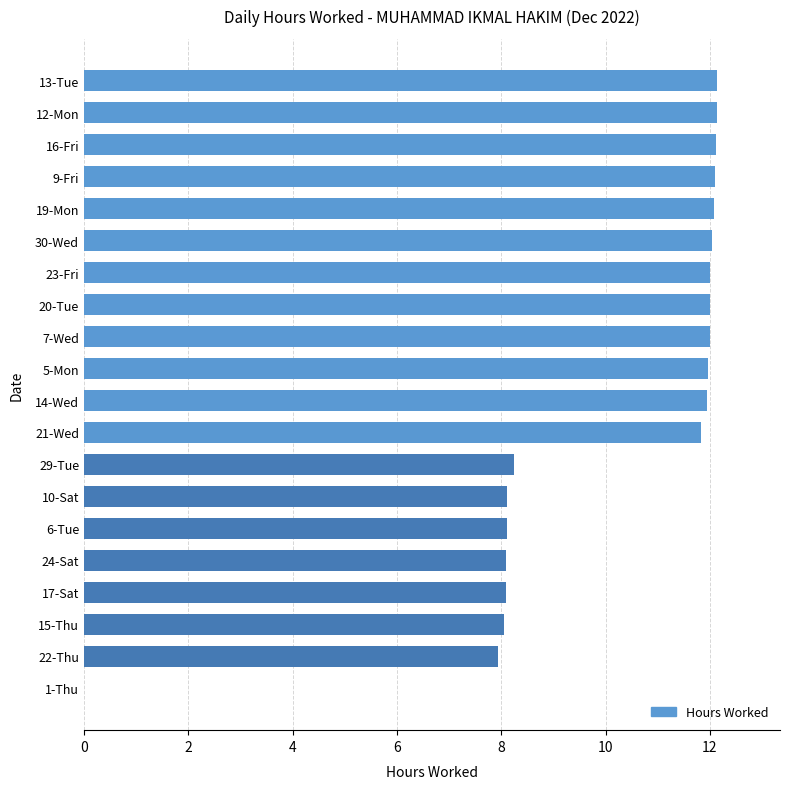

What is the change in value from 1-Thu to 20-Tue?

+12.0